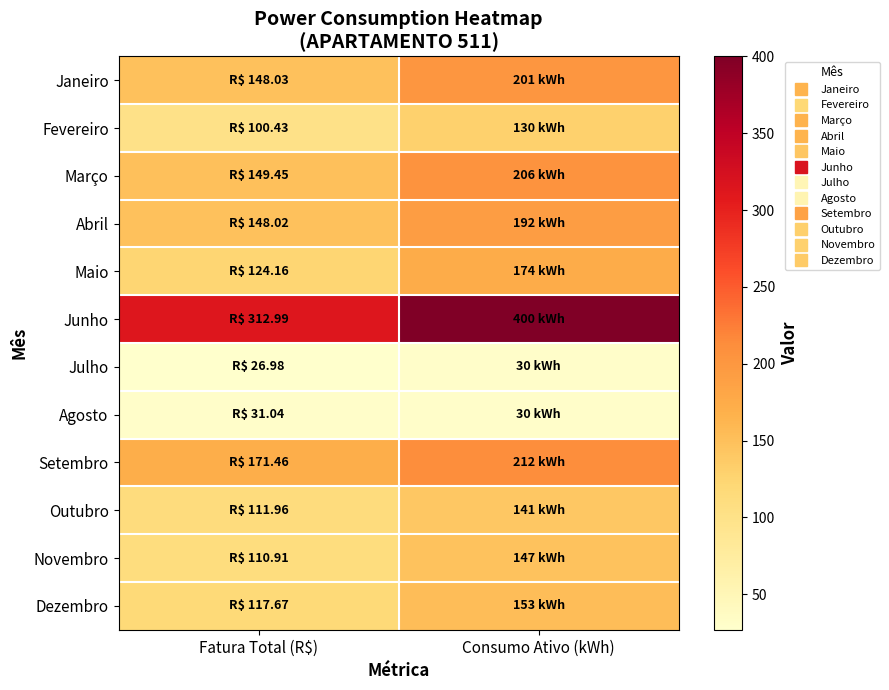

Which label corresponds to the smallest value in the chart?

Fatura Total (R$)